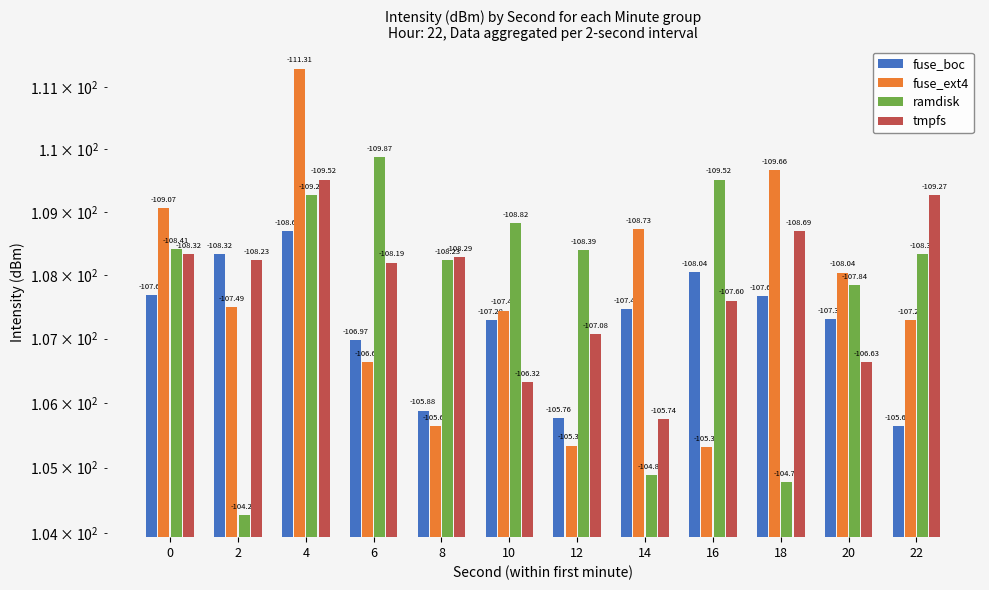

Count the number of data series in this chart.

4